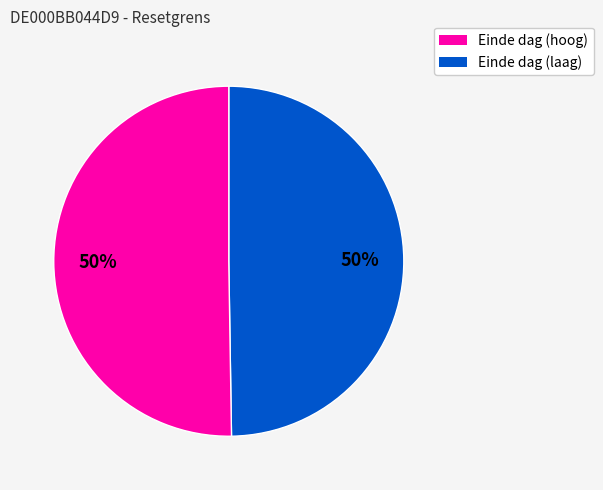

To the nearest percent, what is the average slice percentage?

50%